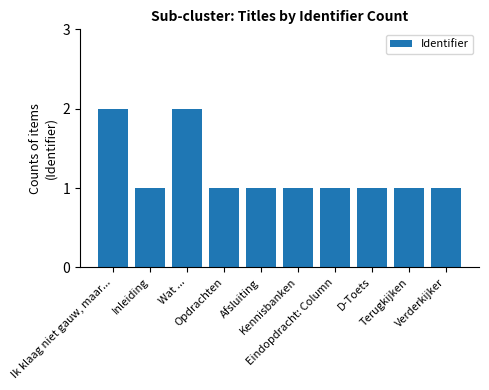

How many bars are there in total?

10